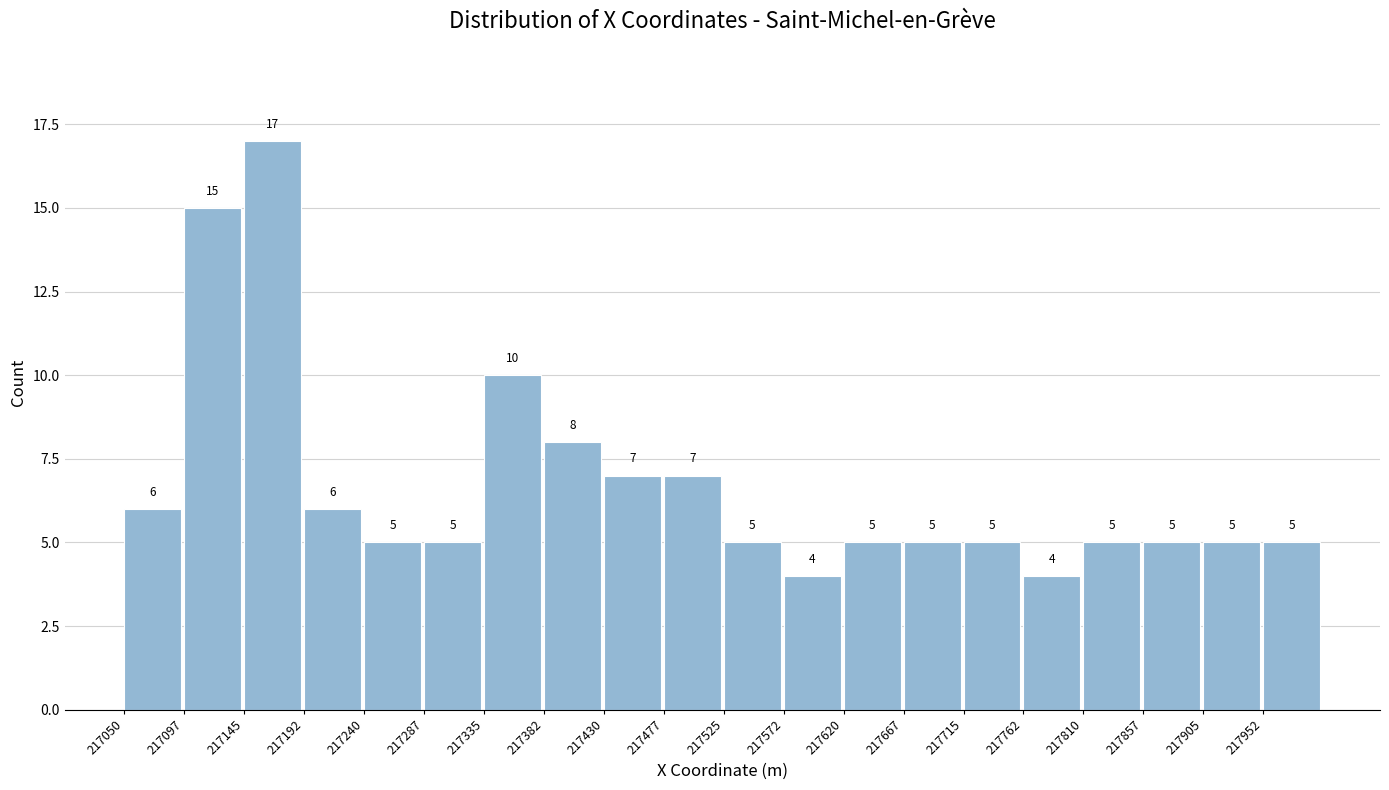

Reading left to right, list every bar in this chart as the range it spans on the x-axis followed by its height. The bar edges are not printed on the chart, so give them approximately, as read against the axis.

217050.0 to 217097.5: 6
217097.5 to 217145.0: 15
217145.0 to 217192.5: 17
217192.5 to 217240.0: 6
217240.0 to 217287.5: 5
217287.5 to 217335.0: 5
217335.0 to 217382.5: 10
217382.5 to 217430.0: 8
217430.0 to 217477.5: 7
217477.5 to 217525.0: 7
217525.0 to 217572.5: 5
217572.5 to 217620.0: 4
217620.0 to 217667.5: 5
217667.5 to 217715.0: 5
217715.0 to 217762.5: 5
217762.5 to 217810.0: 4
217810.0 to 217857.5: 5
217857.5 to 217905.0: 5
217905.0 to 217952.5: 5
217952.5 to 218000.0: 5